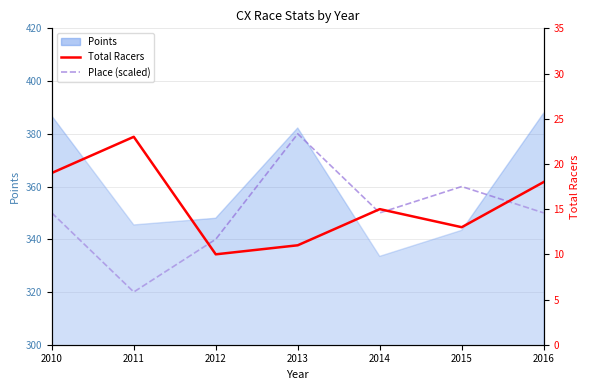

The value of Place (scaled) at 2010 is 89. True or false?

False